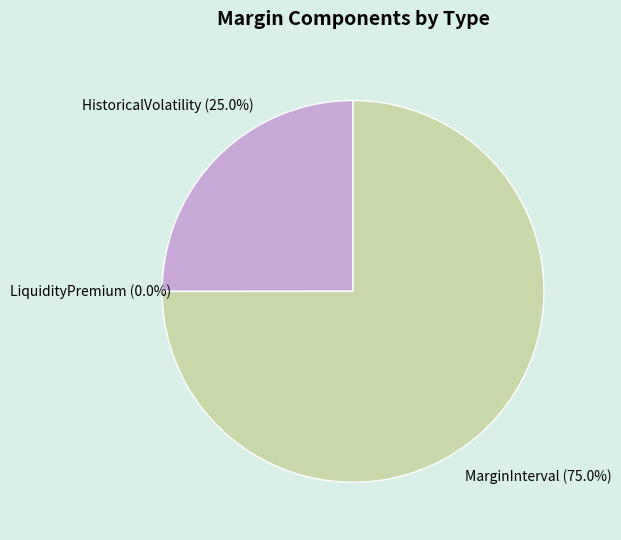

Is it true that LiquidityPremium is 1% of the pie?

False